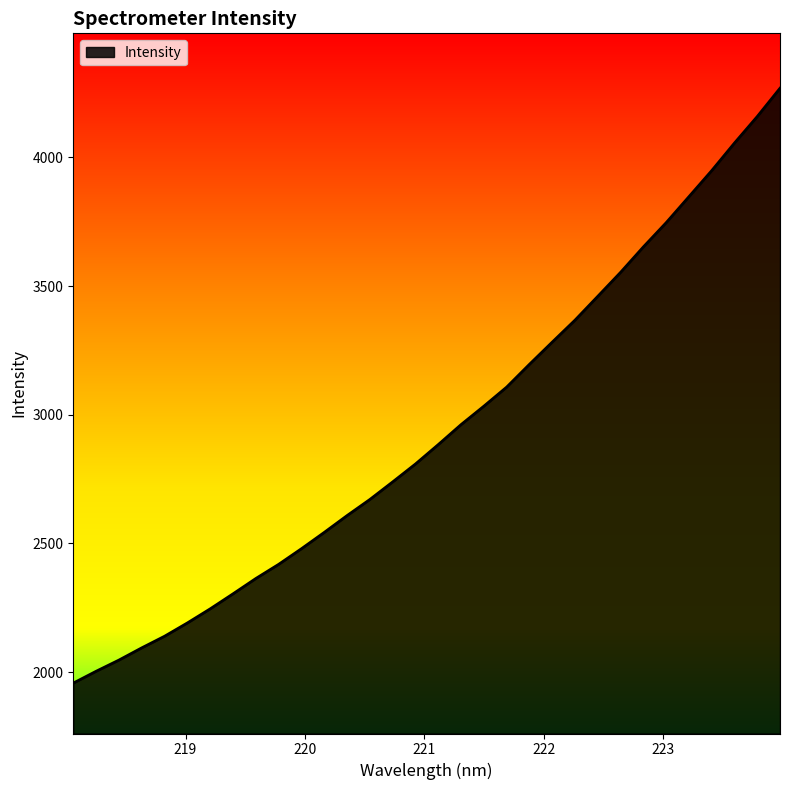

What is the minimum value shown in the chart?

1957.5